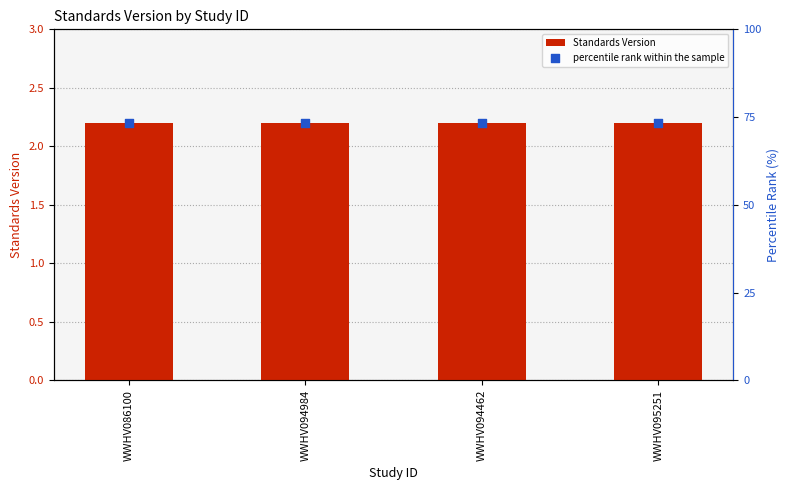

At which category is the sum across all series the highest?

WWHV086100